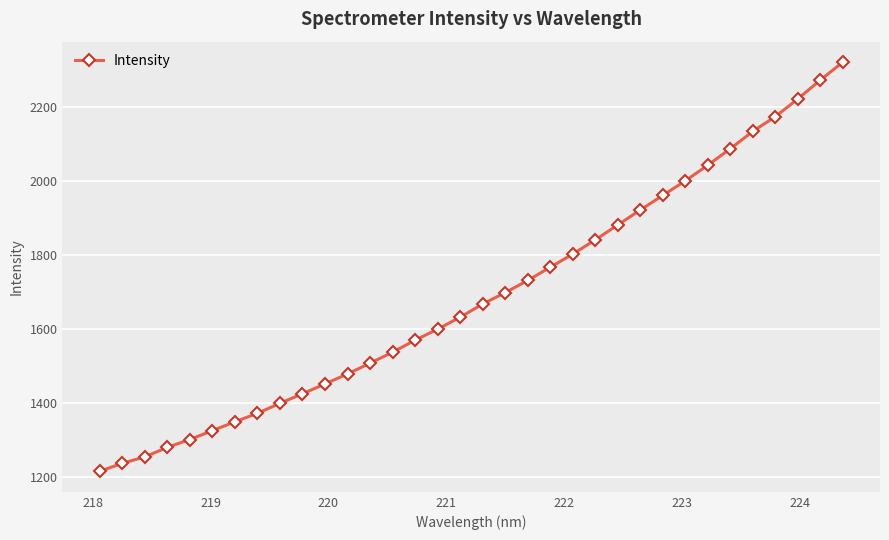

What is the greatest value displayed?

2320.4